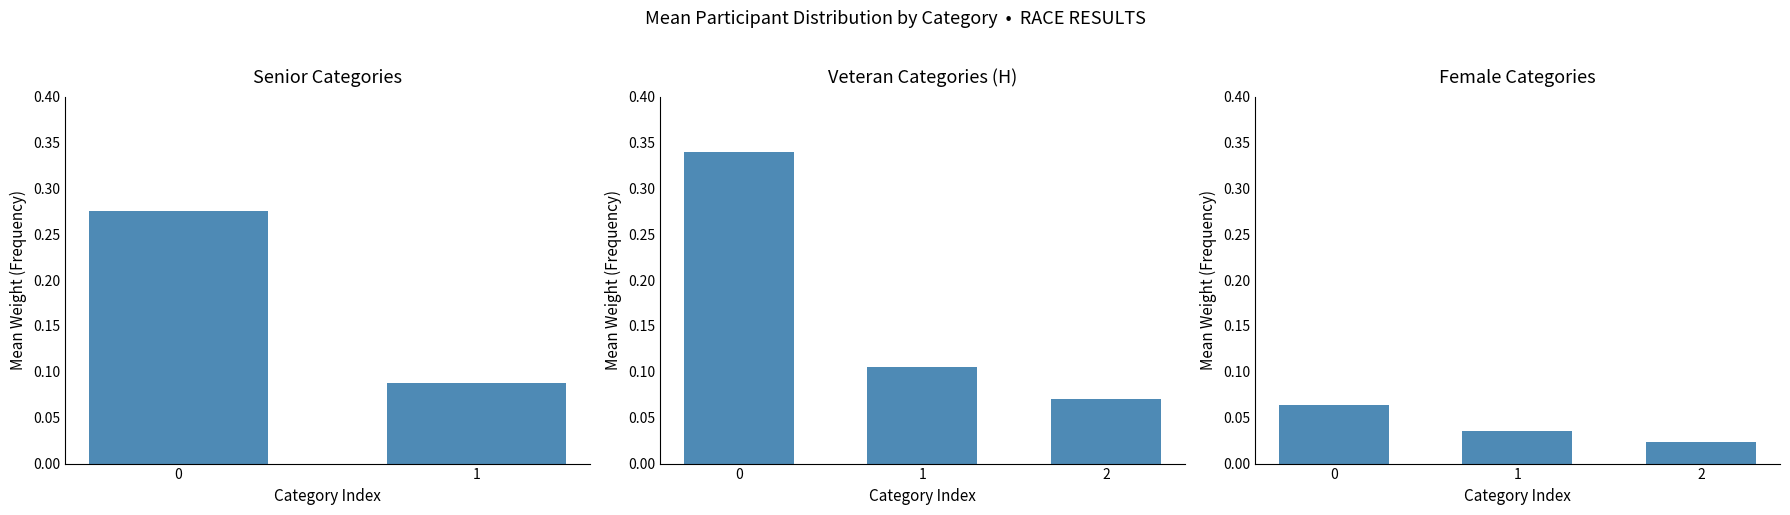

How many distinct data groups are displayed?

1